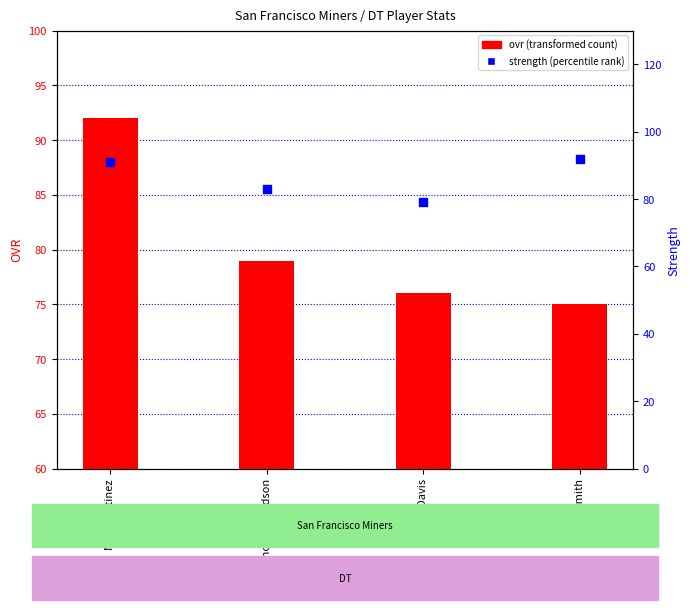

What are all the series names shown in the legend?

ovr, strength